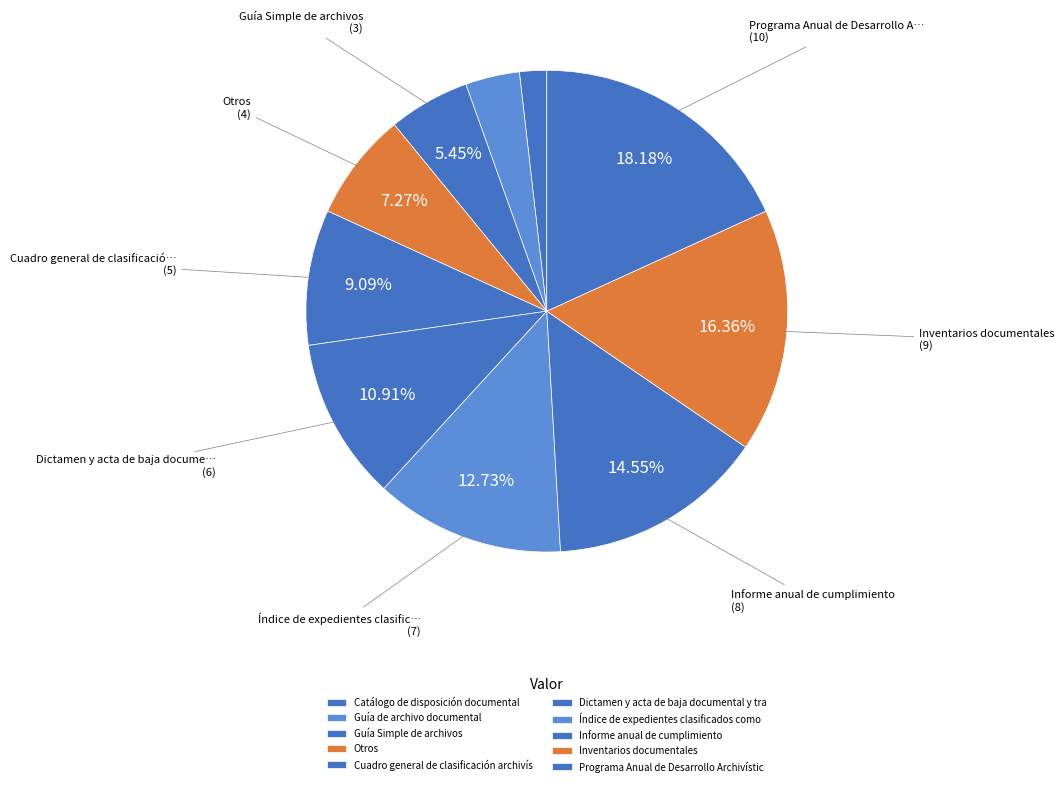

Rank the categories by value from lowest to highest.

Catálogo de disposición documental, Guía de archivo documental, Guía Simple de archivos, Otros, Cuadro general de clasificación archivística, Dictamen y acta de baja documental y transferencia, Índice de expedientes clasificados como reservados, Informe anual de cumplimiento, Inventarios documentales, Programa Anual de Desarrollo Archivístico